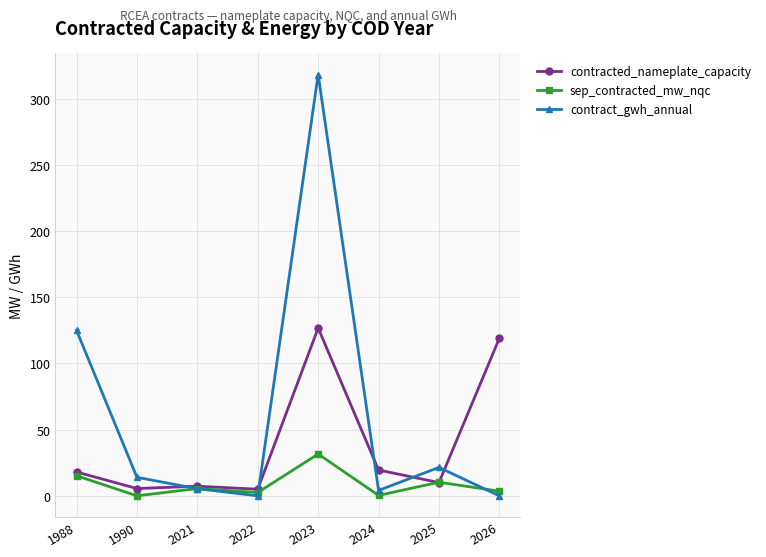

What is the sum of the contract_gwh_annual values at 1988 and 2023?

443.4